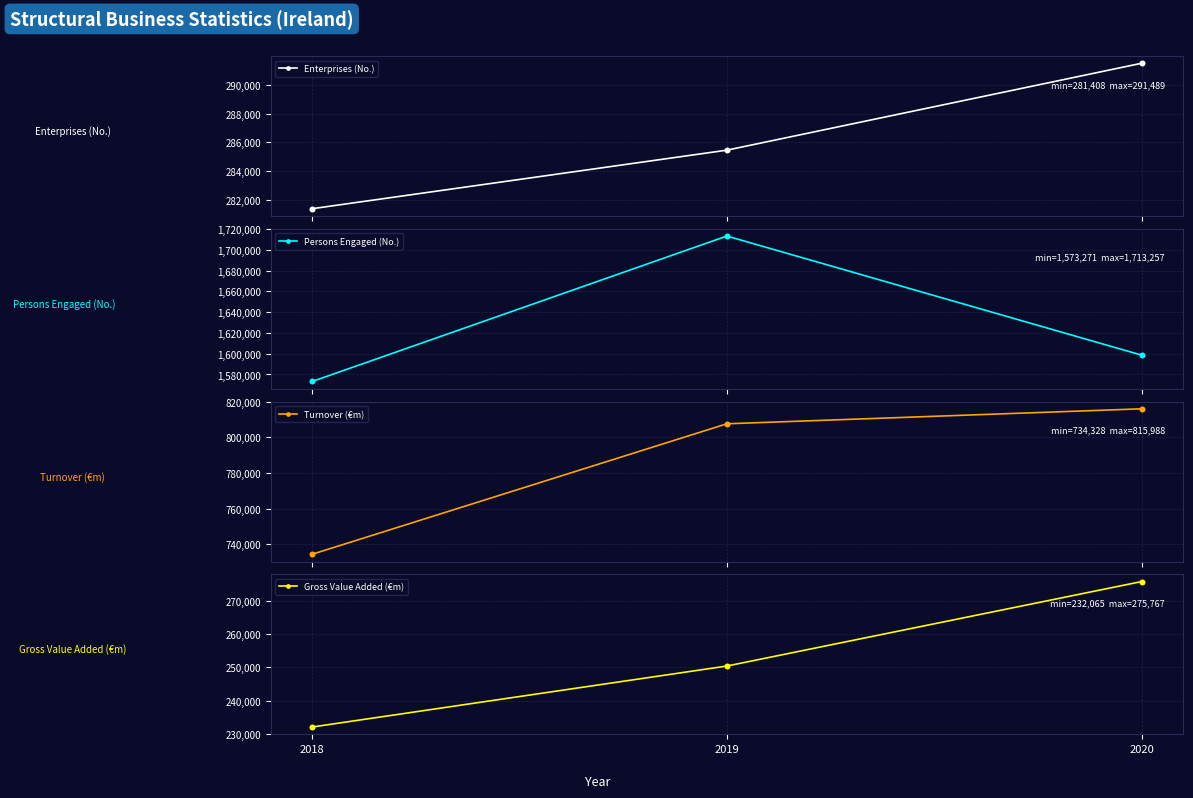

Which series reaches the minimum Y coordinate?

Gross Value Added (€m)